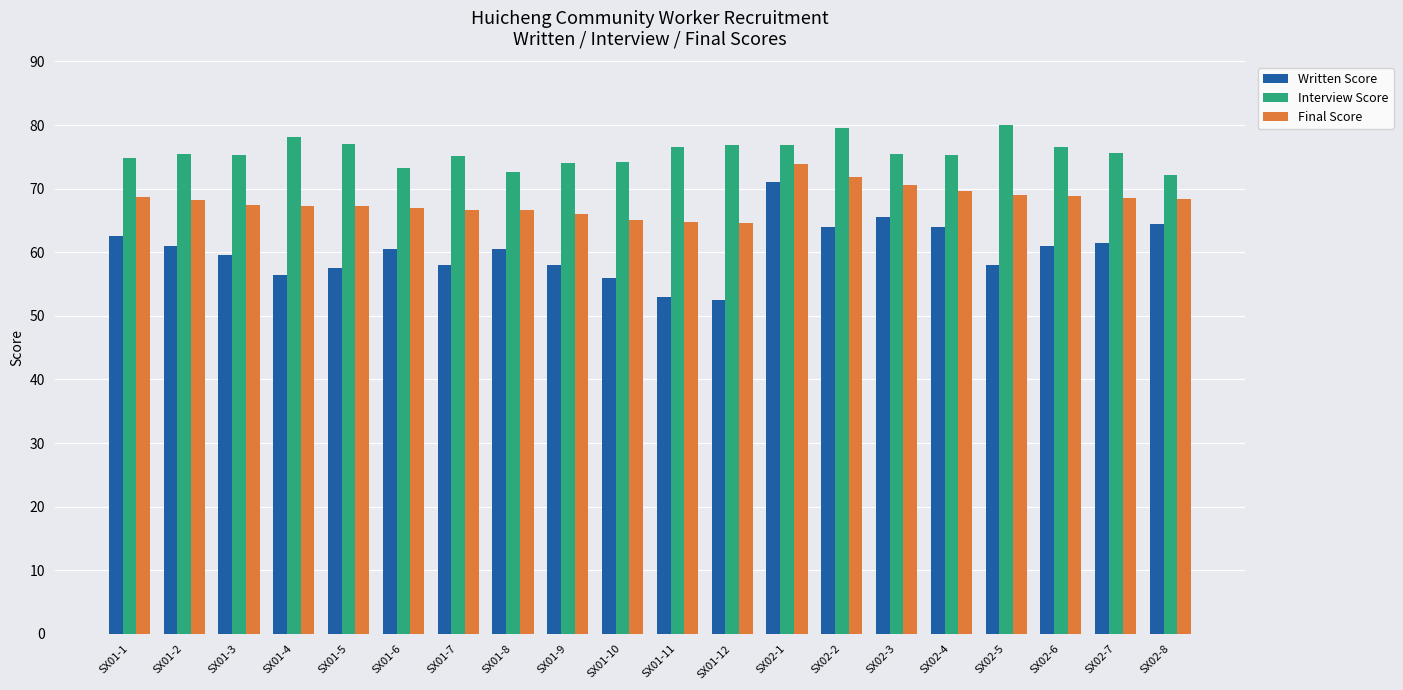

At which category is the sum across all series the highest?

SX02-1